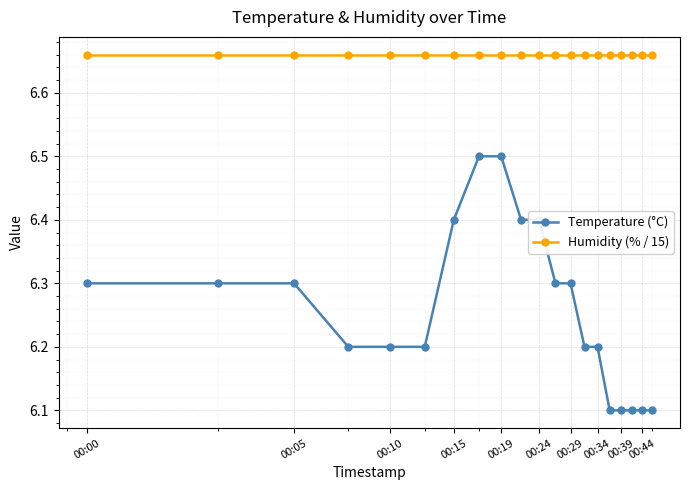

What is the sum of all Temperature (°C) values?

125.2